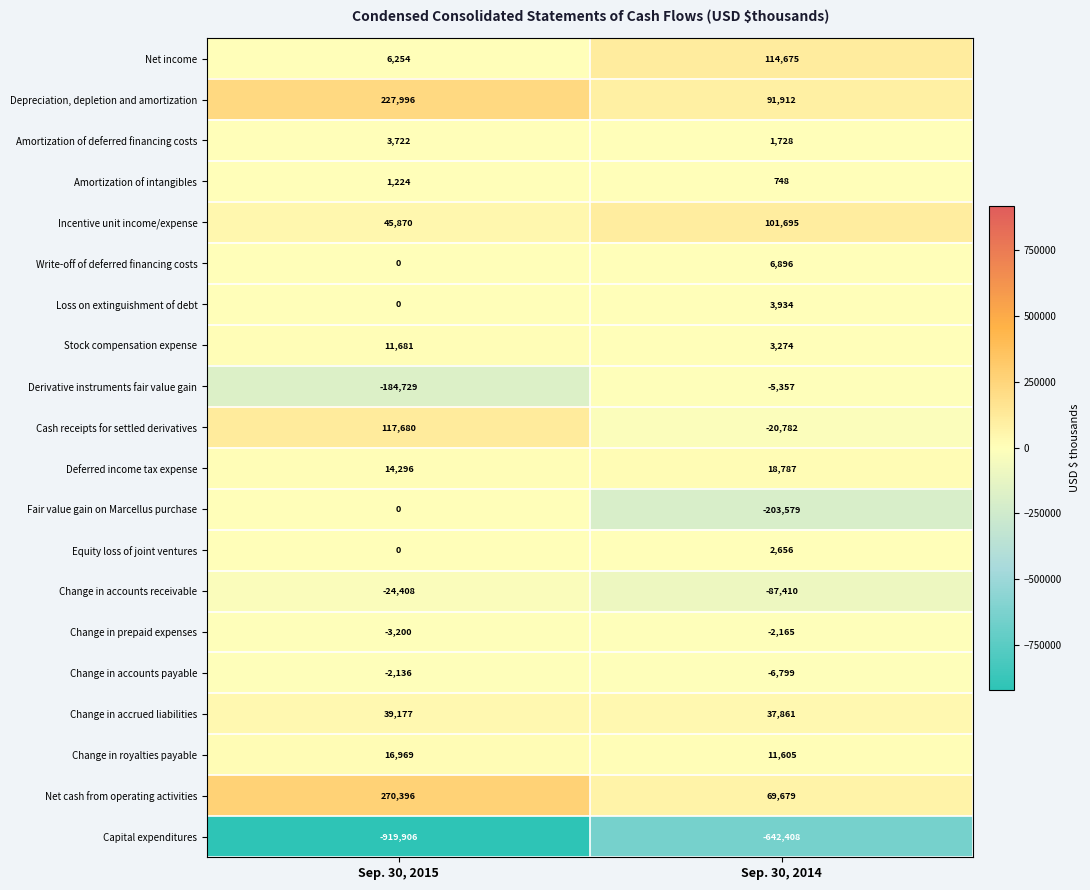

Between Sep. 30, 2015 and Sep. 30, 2014, which series saw the biggest shift?

Capital expenditures